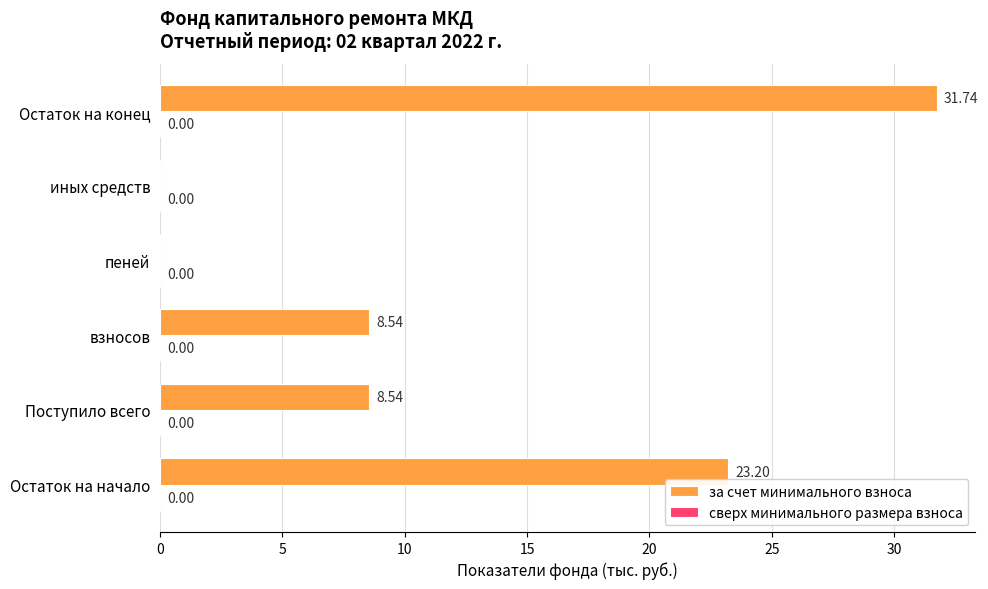

Which has a higher value, Остаток на начало or Остаток на конец?

Остаток на конец